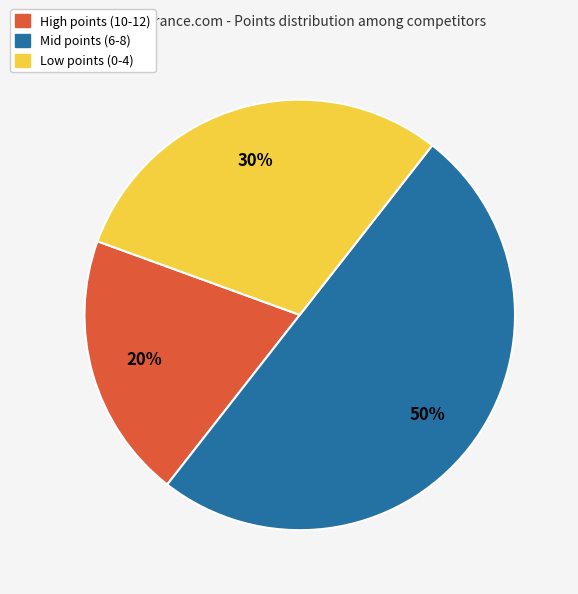

To the nearest percent, what is the difference between the largest and smallest slice percentages?

30%